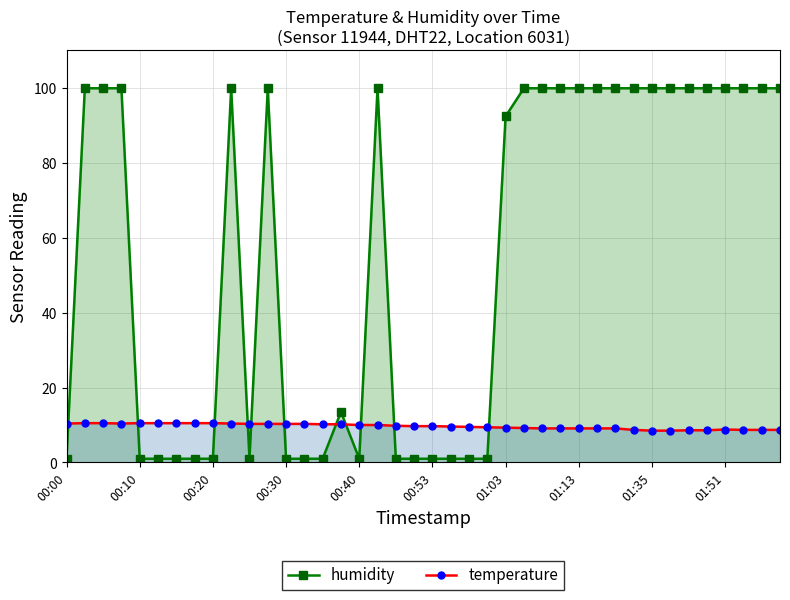

Which label corresponds to the smallest value in the chart?

00:00